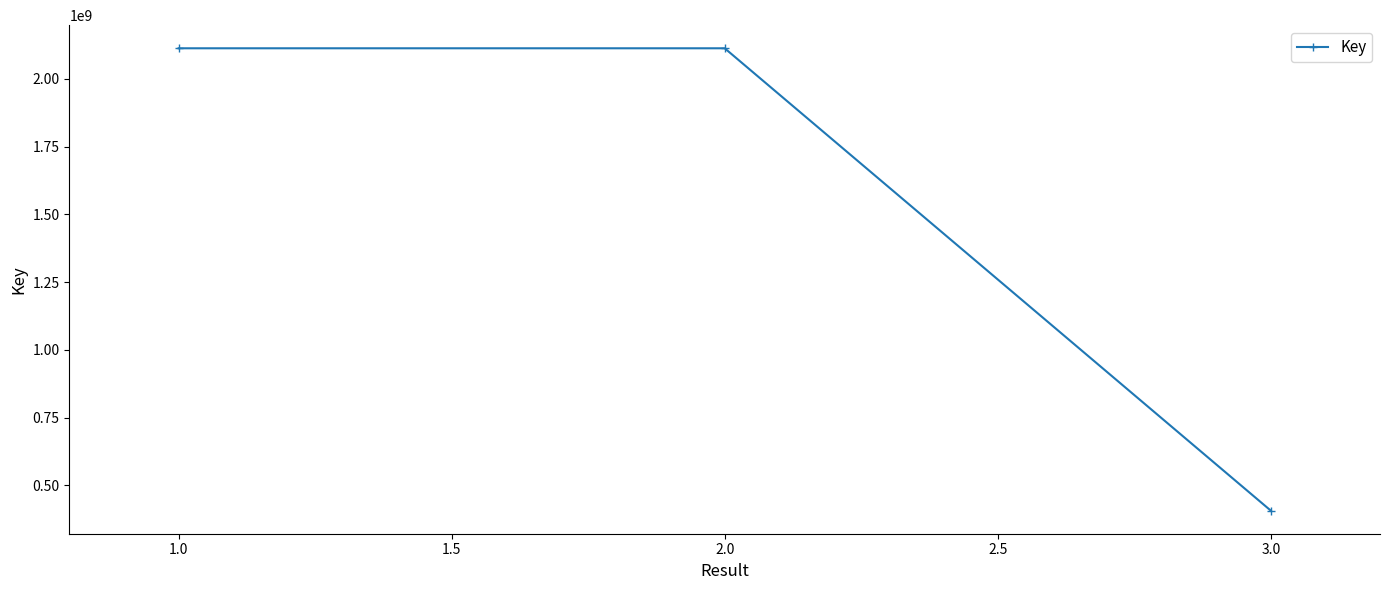

What position from the right is 1.0?

3